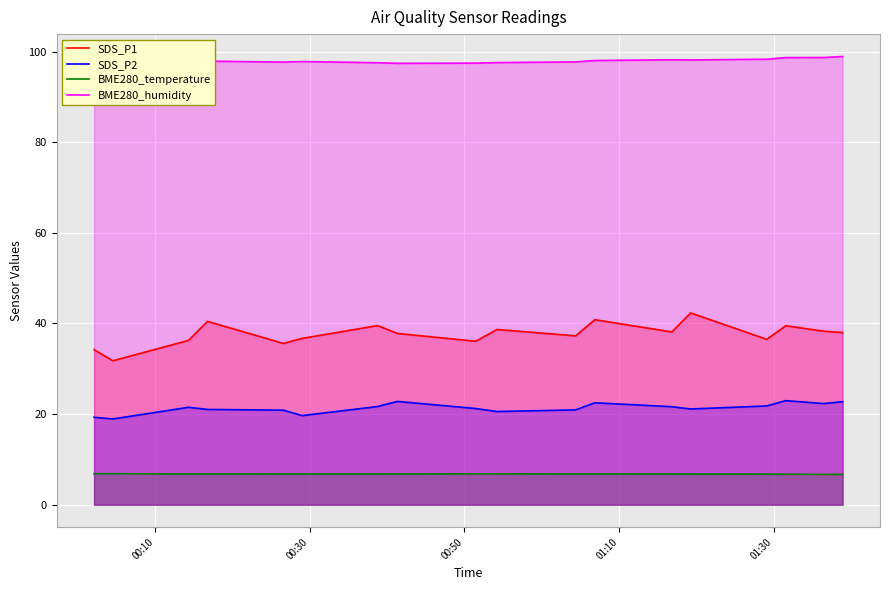

How many distinct data groups are displayed?

4